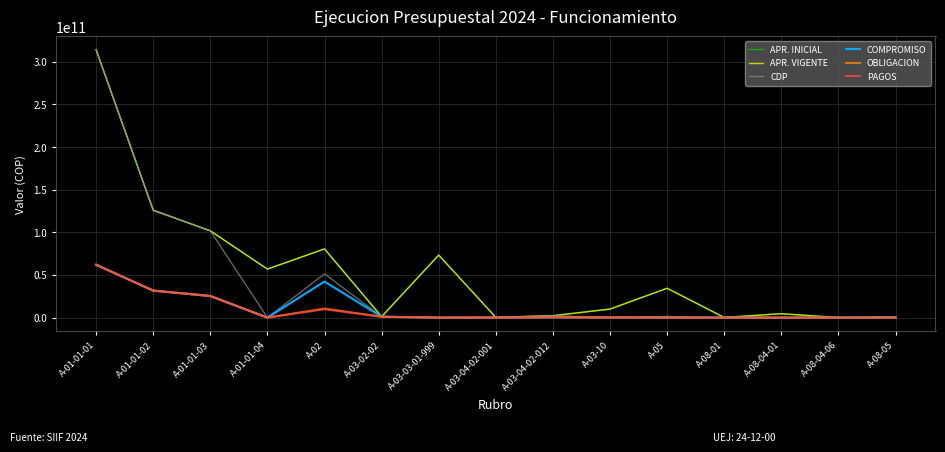

Does the chart display data point markers on the line(s)?

No